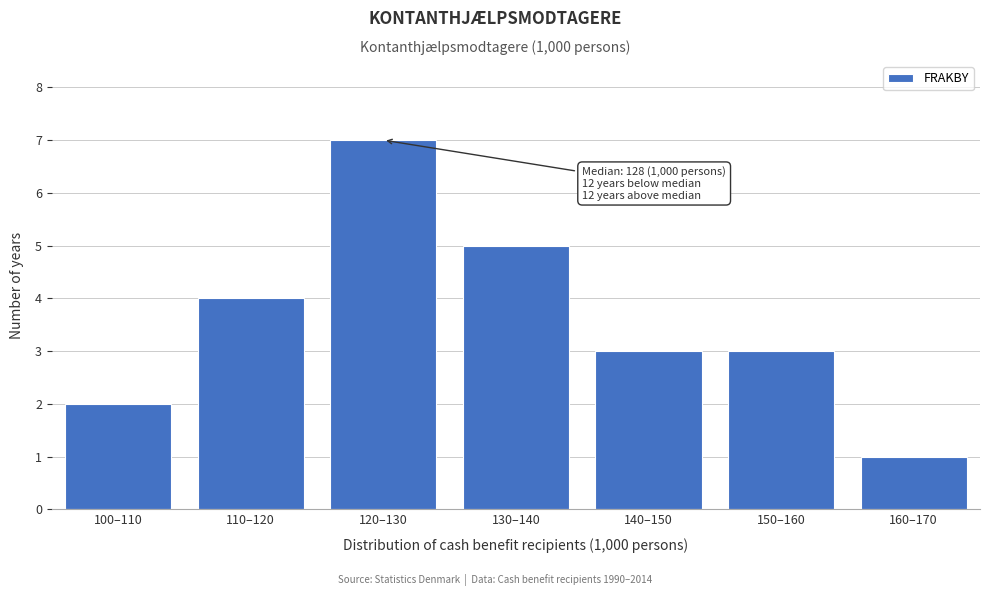

Reading right to left, list all the values displayed in this chart.

160–170=1	150–160=3	140–150=3	130–140=5	120–130=7	110–120=4	100–110=2